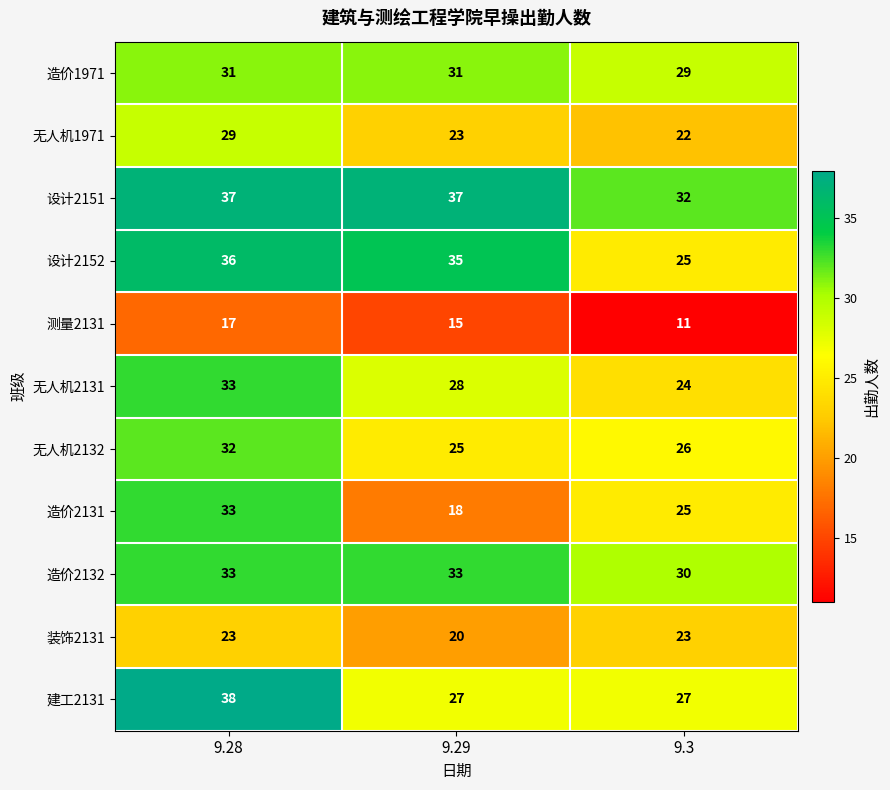

How many series are shown in this chart?

11